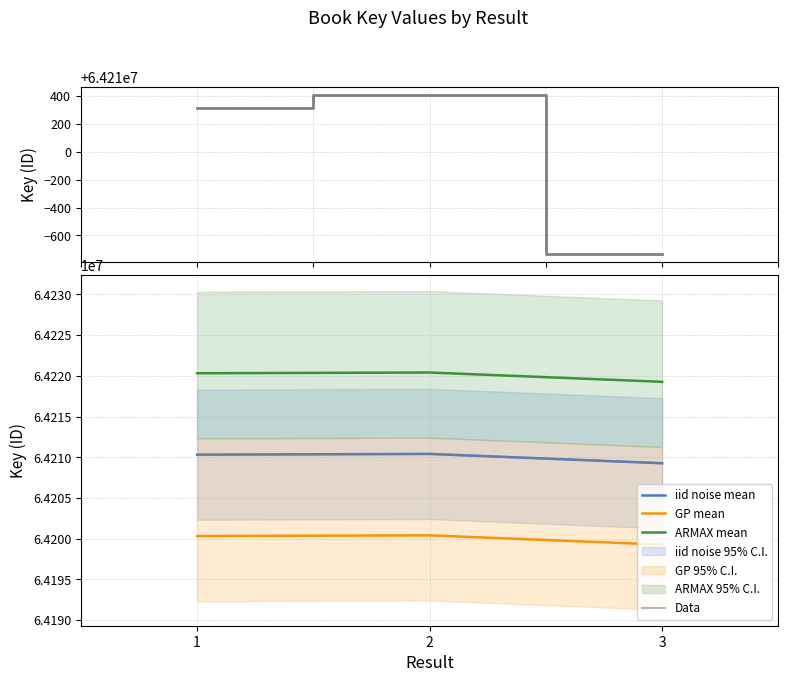

Where is iid noise mean nearest to the value 64209838?

1